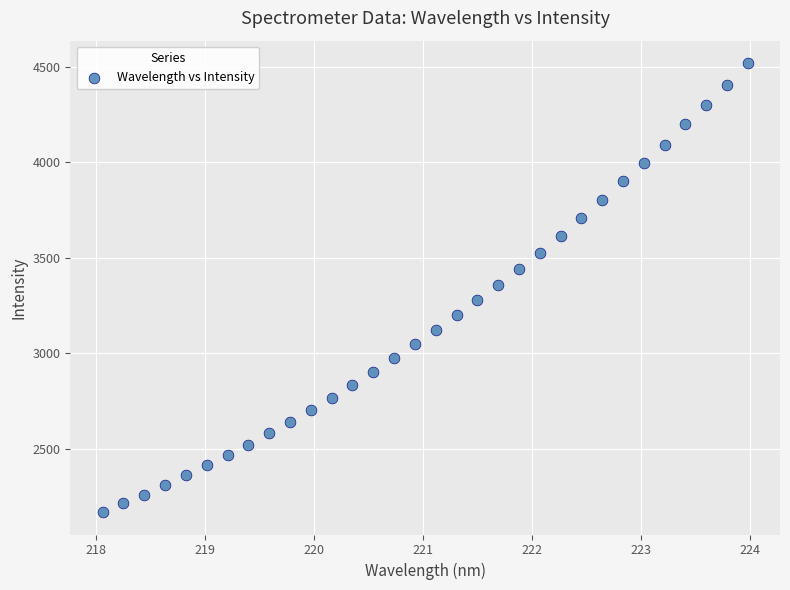

What is the range of Y values (max minus min)?

2348.1